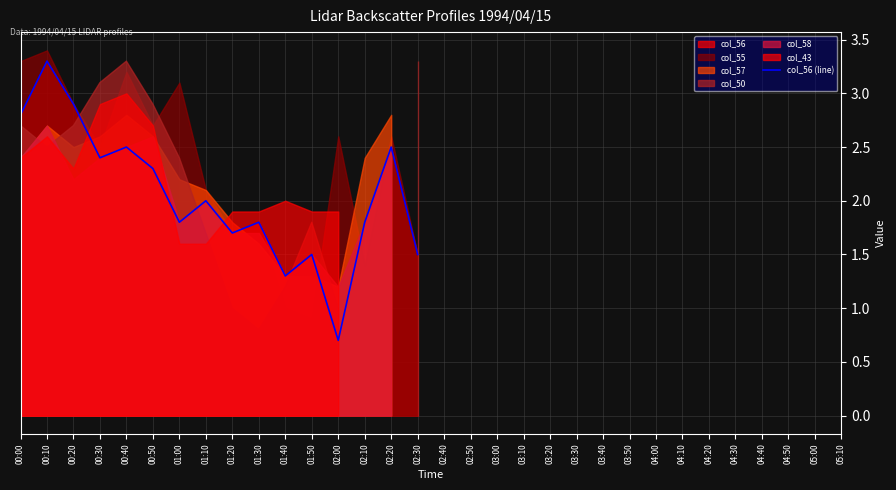

What is the difference between the values at 01:40 and 00:10?

2.0